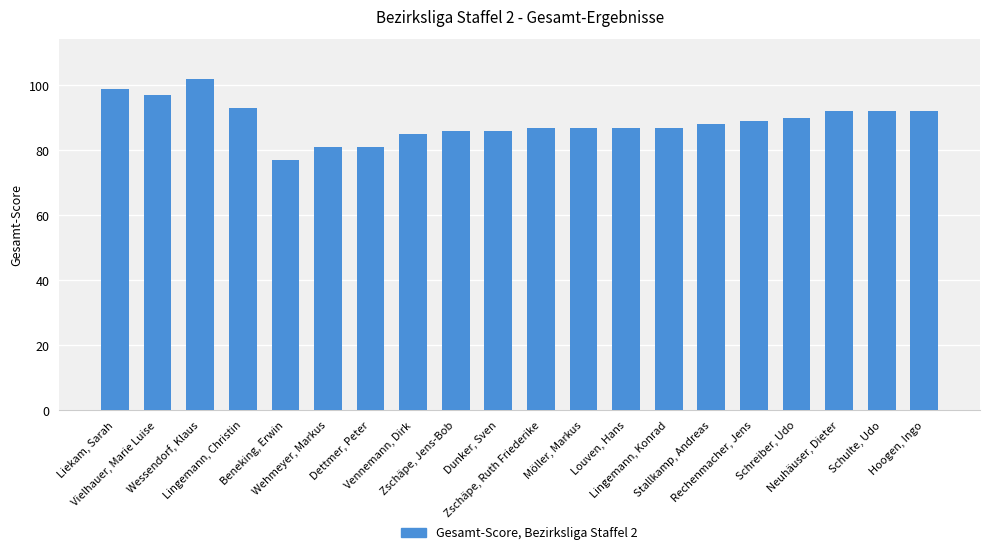

What is the label of the 7th bar from the right?

Lingemann, Konrad